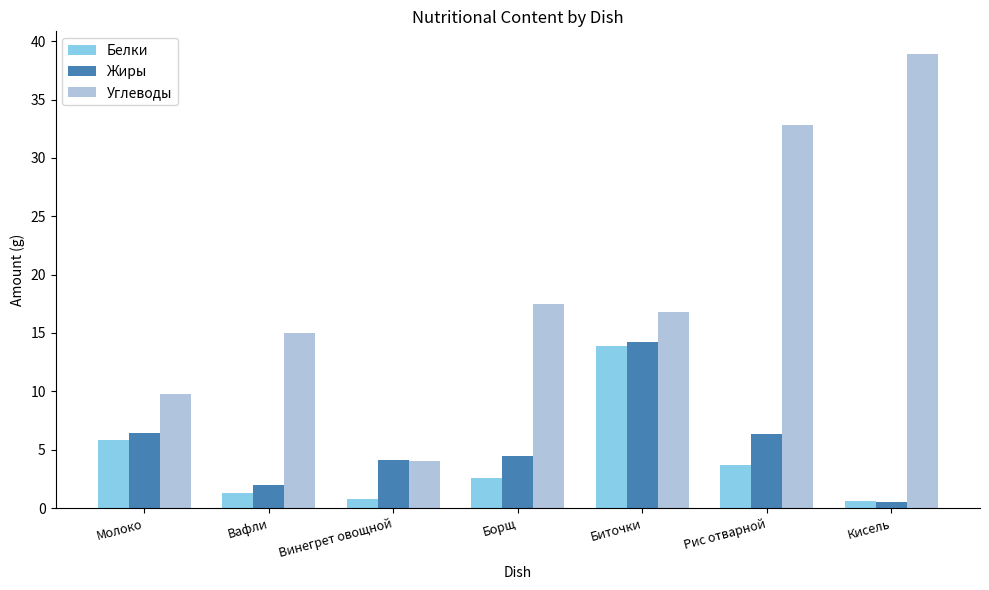

The Белки series shows 3.7 at Рис отварной. True or false?

True